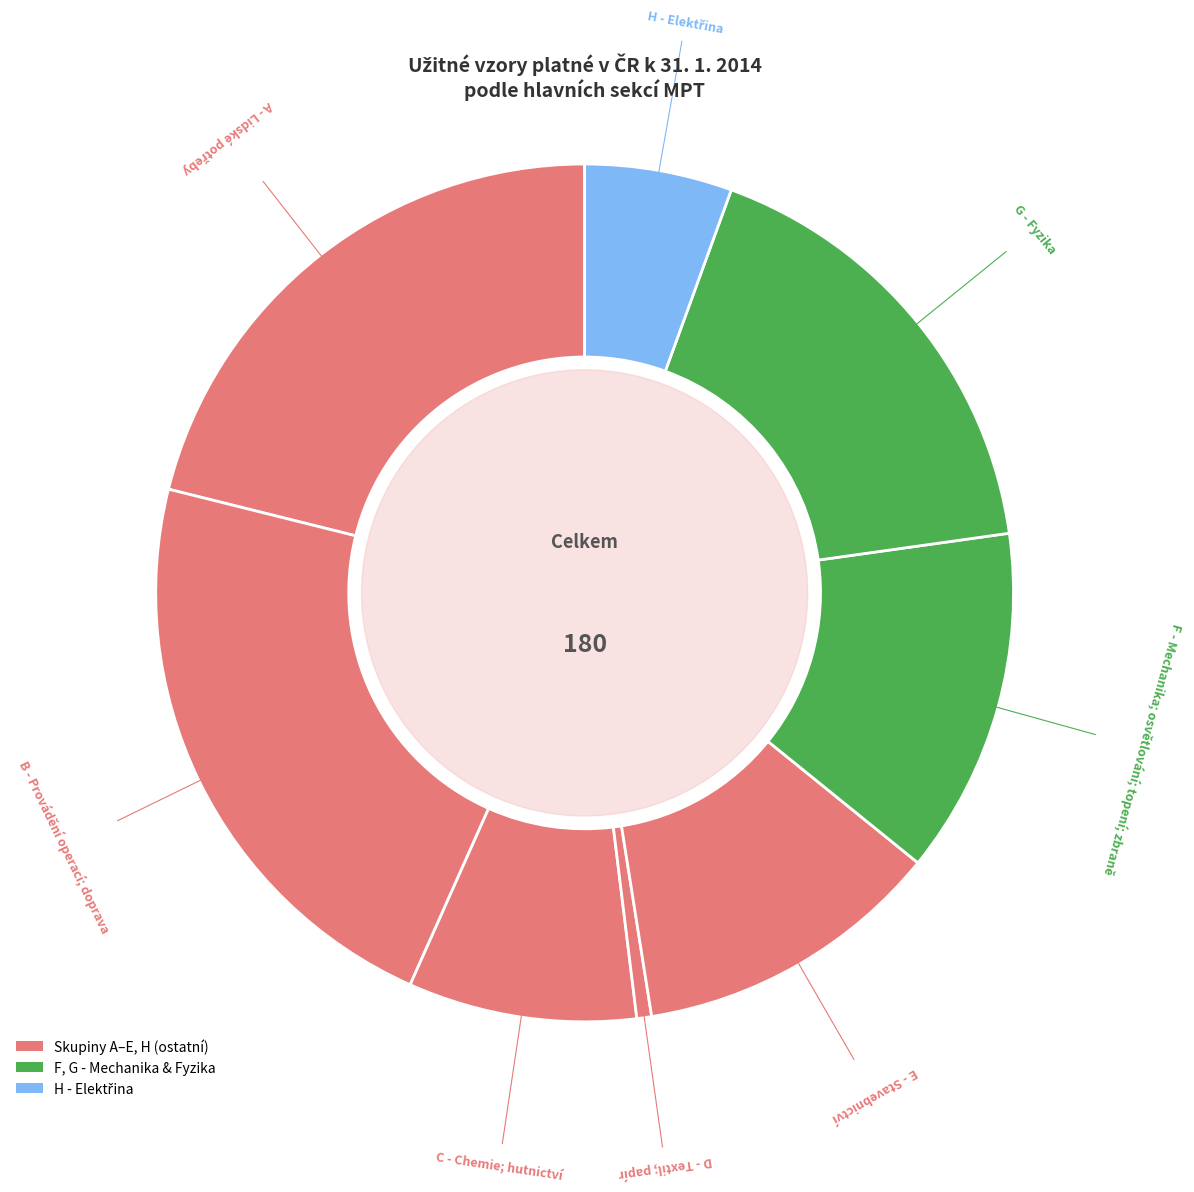

How many segments does this pie chart have?

8